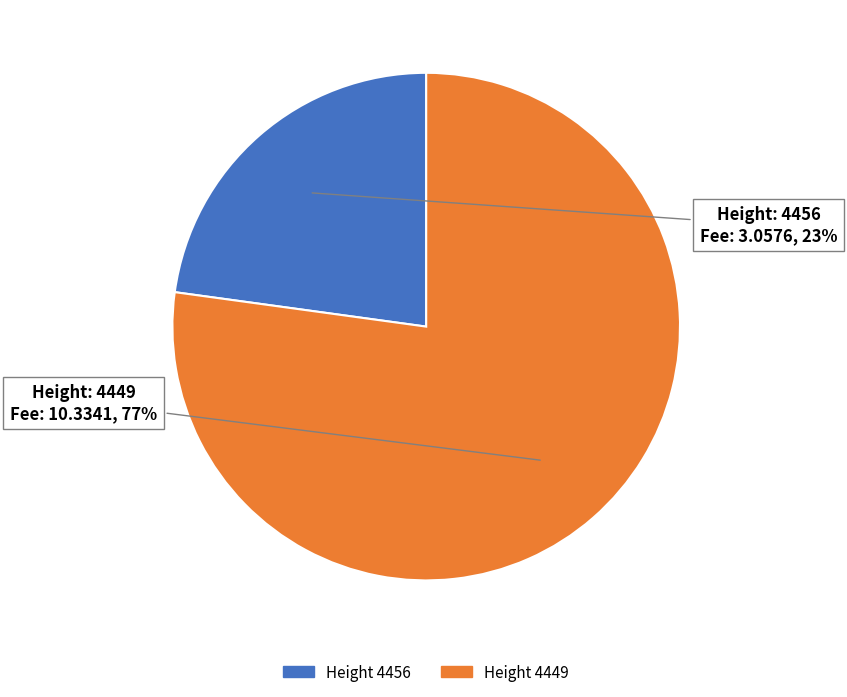

To the nearest percent, what is the difference between the largest and smallest slice percentages?

54%